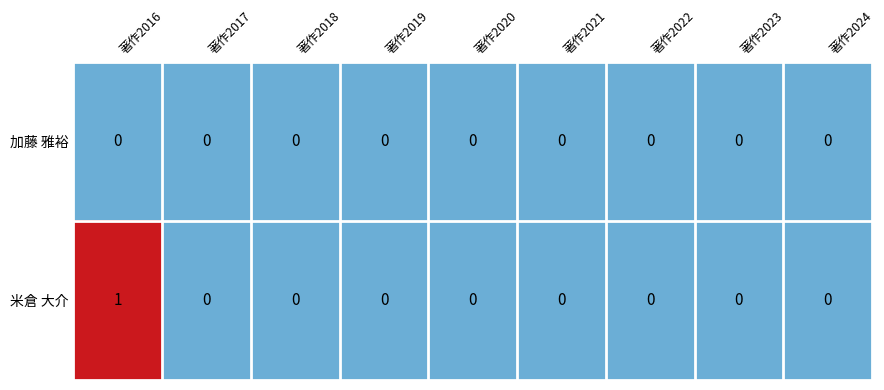

Which category has the highest value across all series?

著作2016